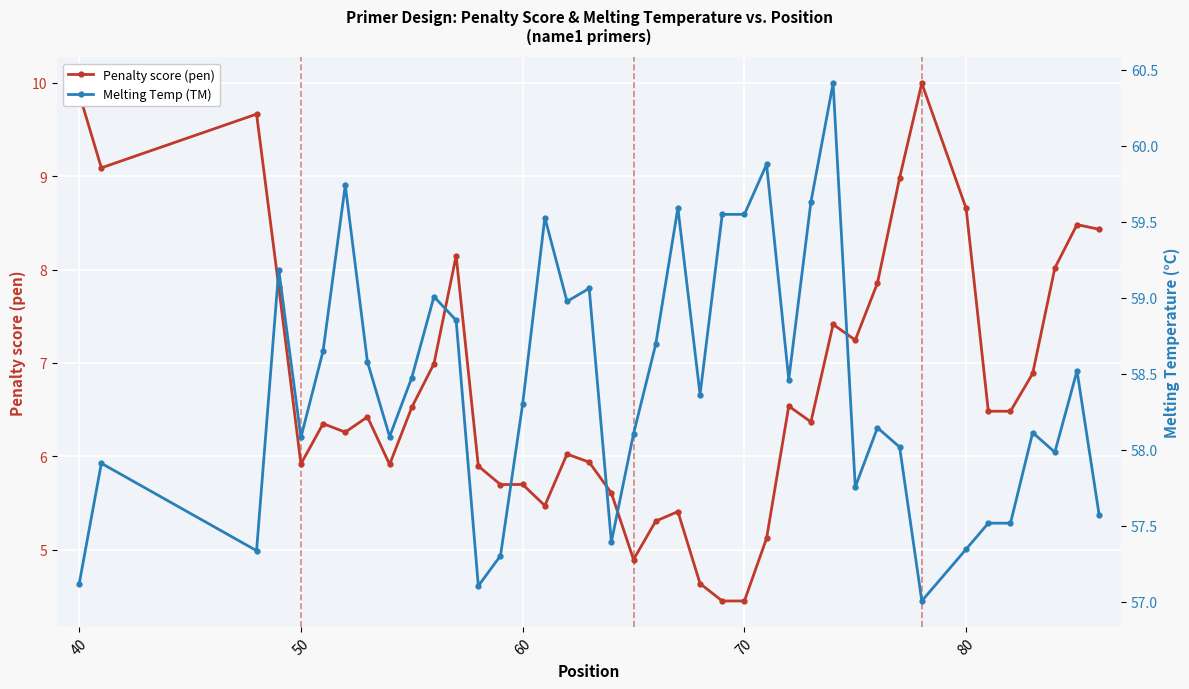

What is the minimum value for Penalty score (pen)?

4.5